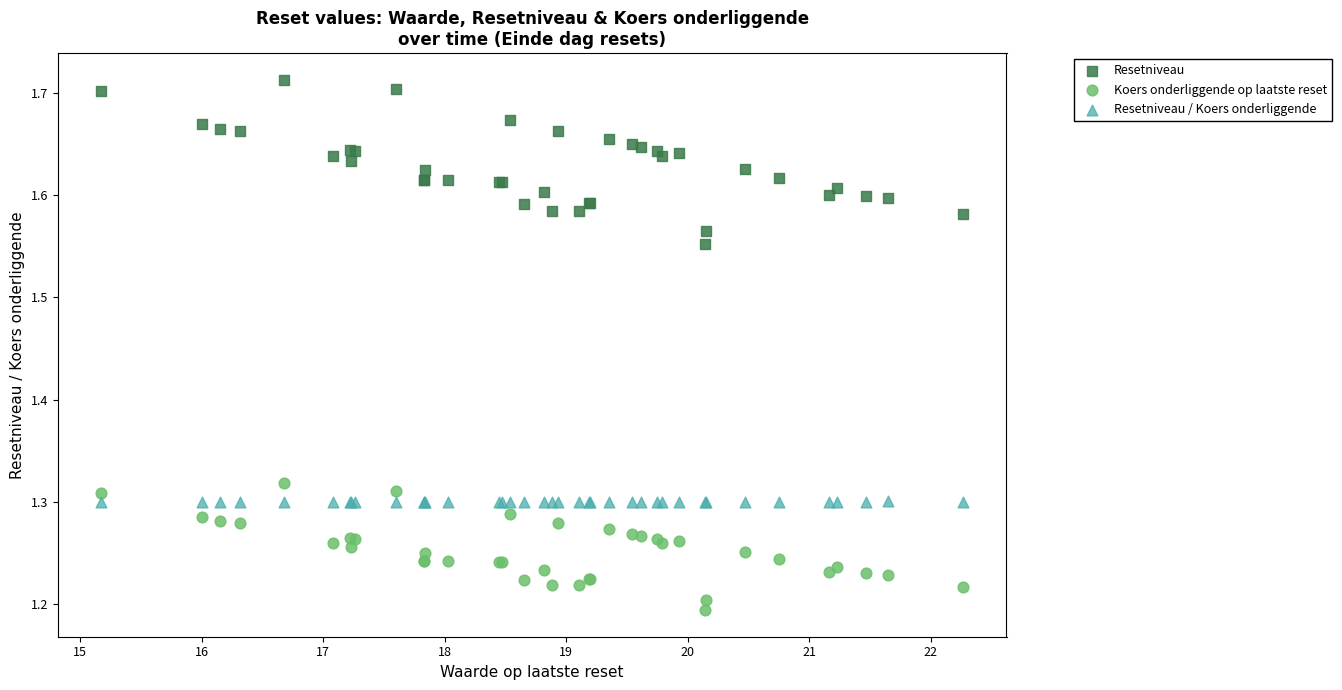

Which series reaches the maximum Y coordinate?

Resetniveau